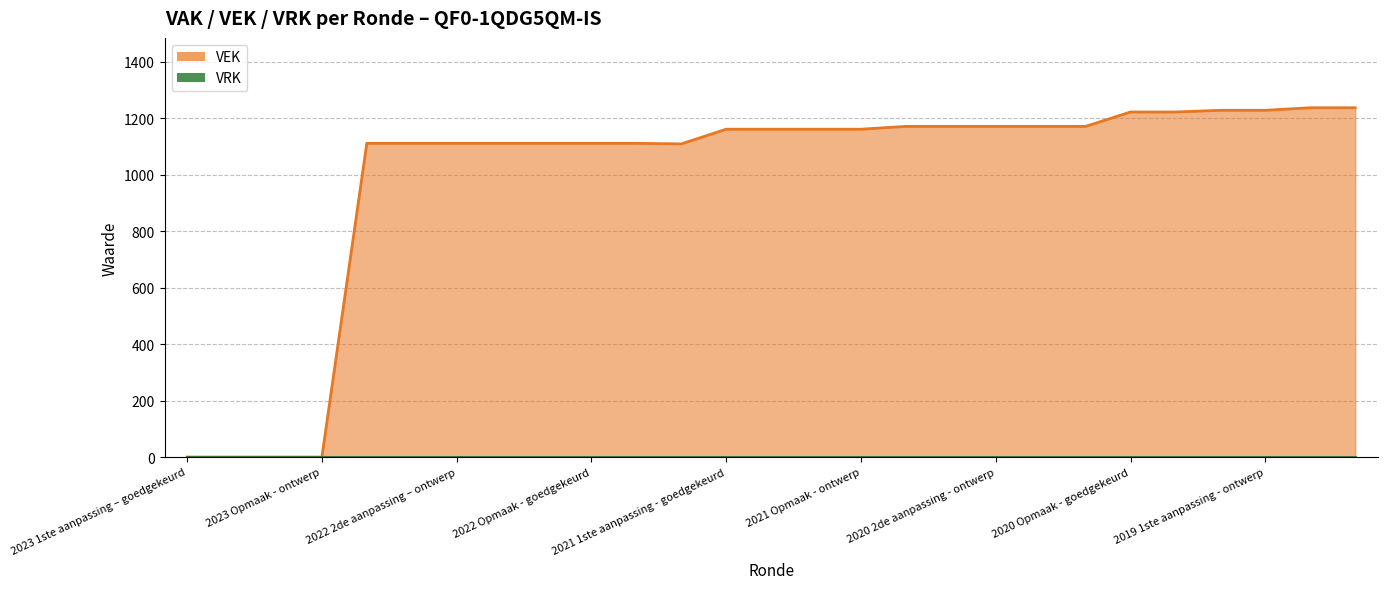

How many values are below 1161?

12